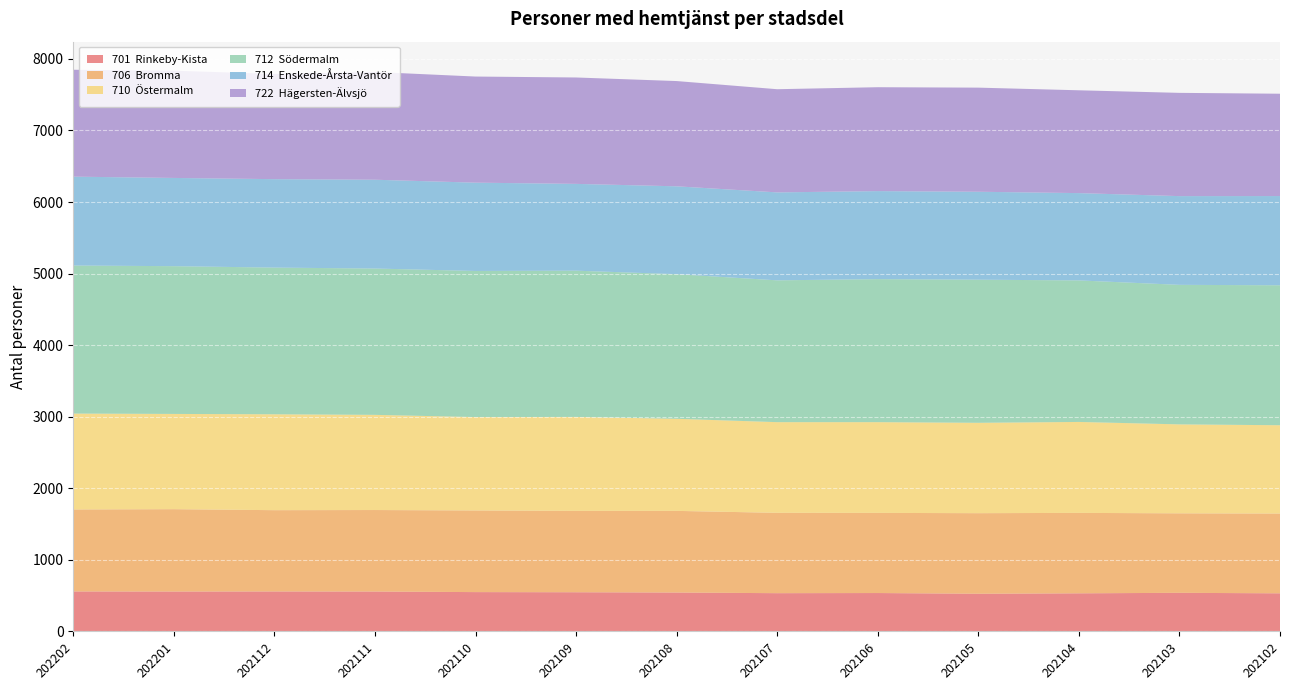

Reading left to right, transcribe all the data shown in this chart.

701  Rinkeby-Kista: 202202=558	202201=557	202112=558	202111=557	202110=549	202109=547	202108=543	202107=534	202106=536	202105=526	202104=532	202103=539	202102=532
706  Bromma: 202202=1146	202201=1151	202112=1136	202111=1139	202110=1141	202109=1137	202108=1141	202107=1123	202106=1120	202105=1126	202104=1124	202103=1111	202102=1115
710  Östermalm: 202202=1340	202201=1331	202112=1340	202111=1330	202110=1305	202109=1313	202108=1287	202107=1267	202106=1268	202105=1263	202104=1271	202103=1243	202102=1234
712  Södermalm: 202202=2069	202201=2065	202112=2050	202111=2045	202110=2042	202109=2044	202108=2021	202107=1982	202106=1999	202105=2000	202104=1978	202103=1950	202102=1956
714  Enskede-Årsta-Vantör: 202202=1242	202201=1233	202112=1236	202111=1241	202110=1234	202109=1213	202108=1228	202107=1229	202106=1230	202105=1229	202104=1220	202103=1240	202102=1247
722  Hägersten-Älvsjö: 202202=1494	202201=1499	202112=1471	202111=1506	202110=1483	202109=1487	202108=1471	202107=1442	202106=1452	202105=1455	202104=1437	202103=1443	202102=1430